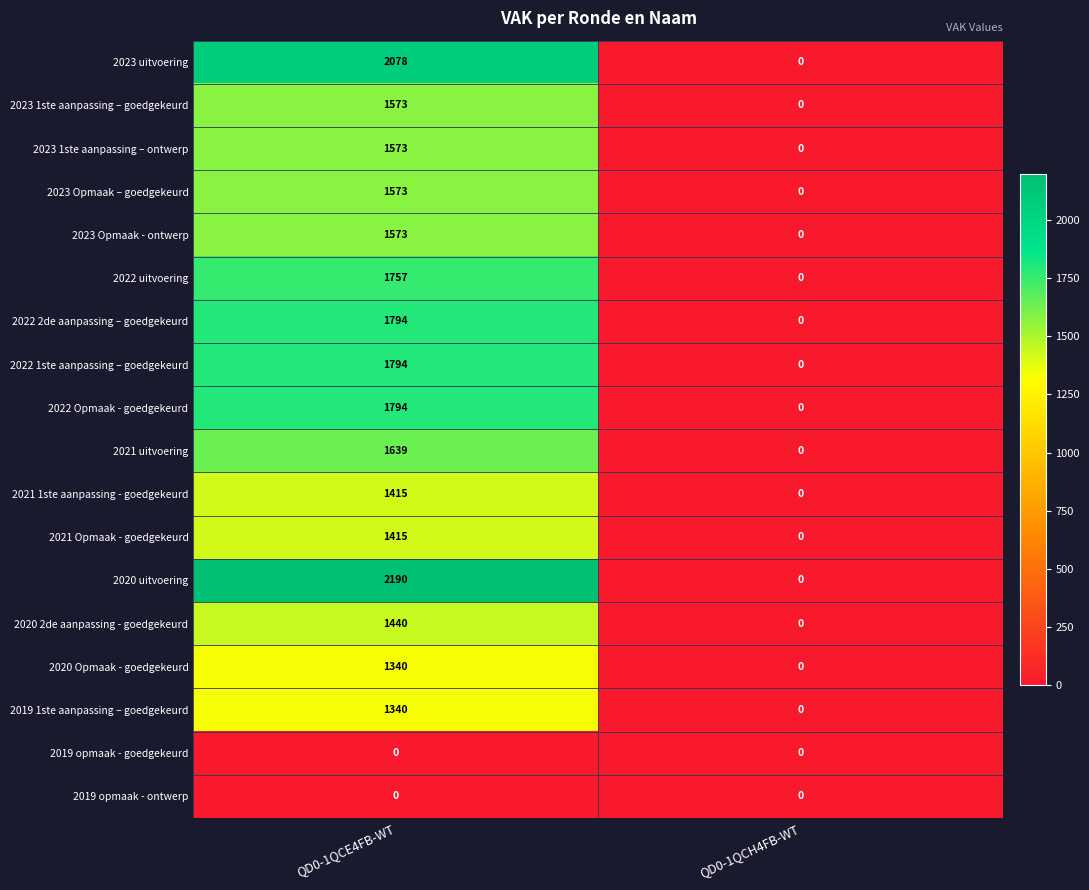

At how many categories does at least one series exceed 1388?

1